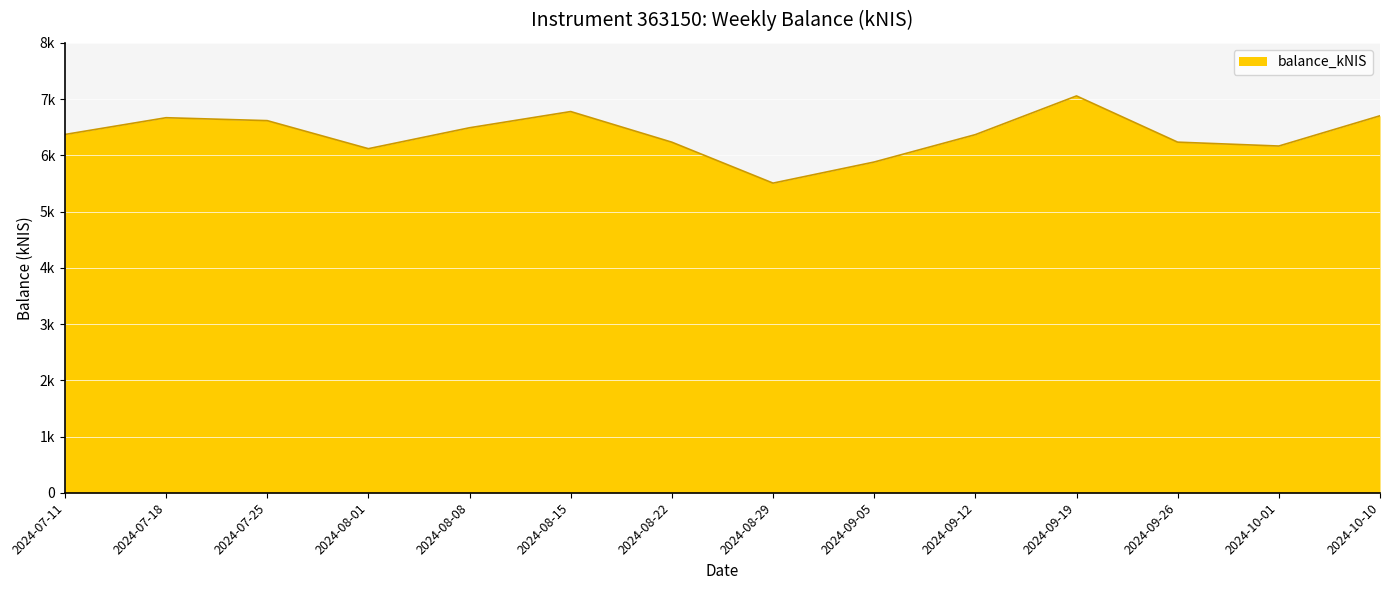

What is the change in value from 2024-07-25 to 2024-08-01?

-498.8